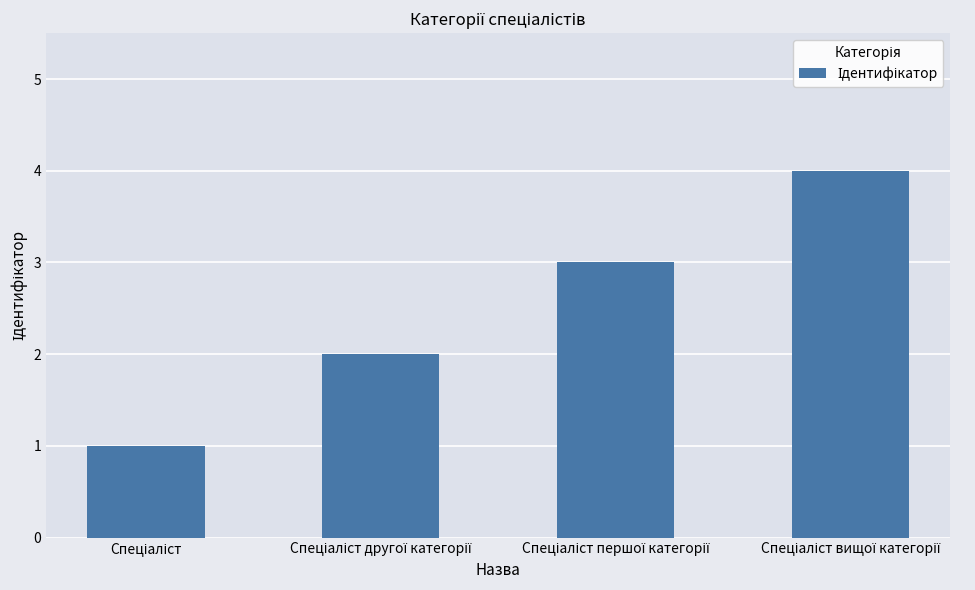

What is the greatest value displayed?

4